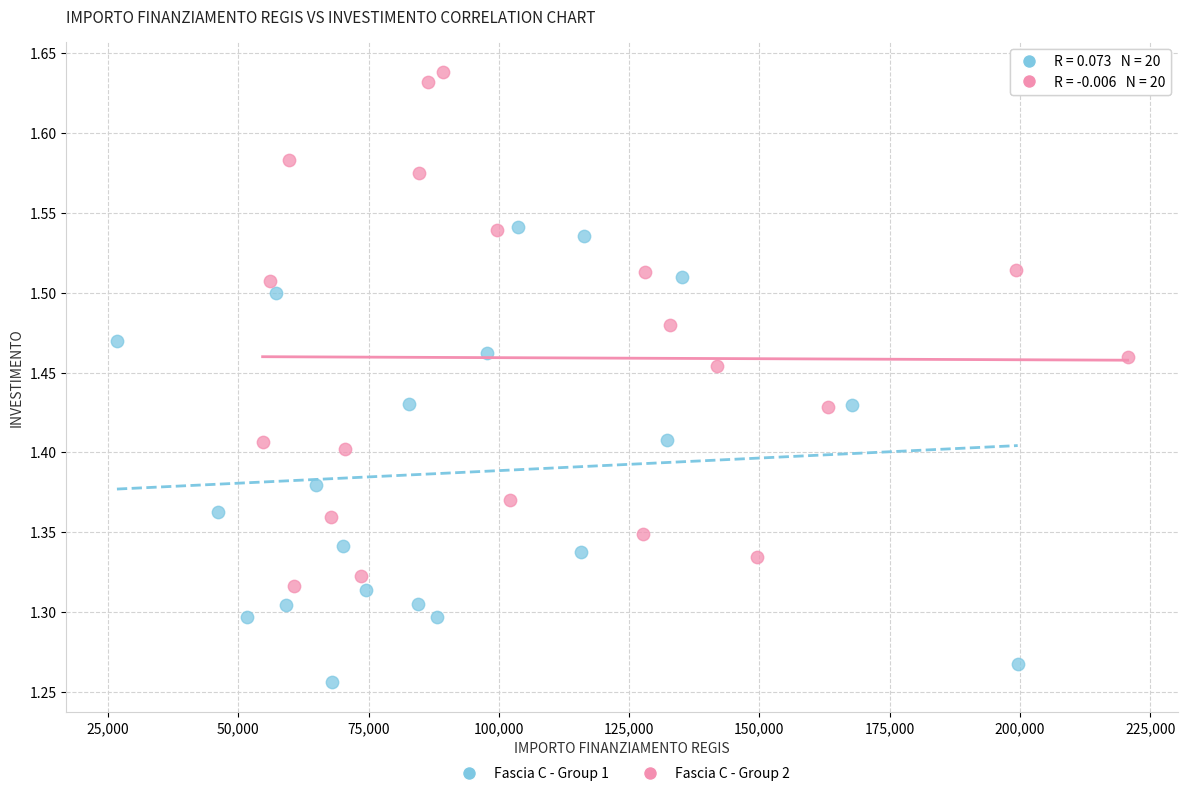

Which series has the largest Y range (max minus min)?

Fascia C - Group 2